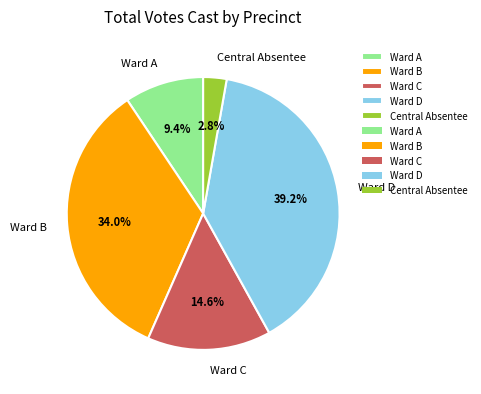

To the nearest percent, what percentage of the pie is Ward A?

9%